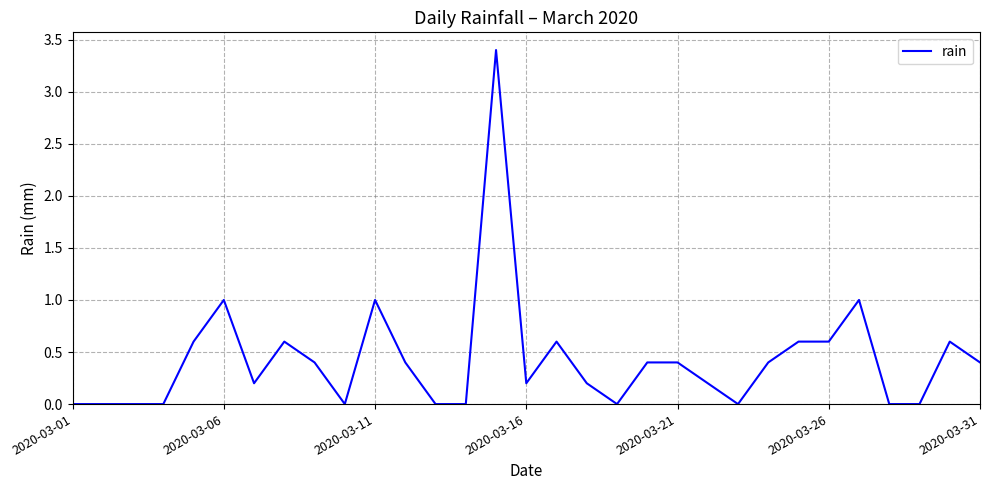

What is the difference between the maximum and minimum values?

3.4